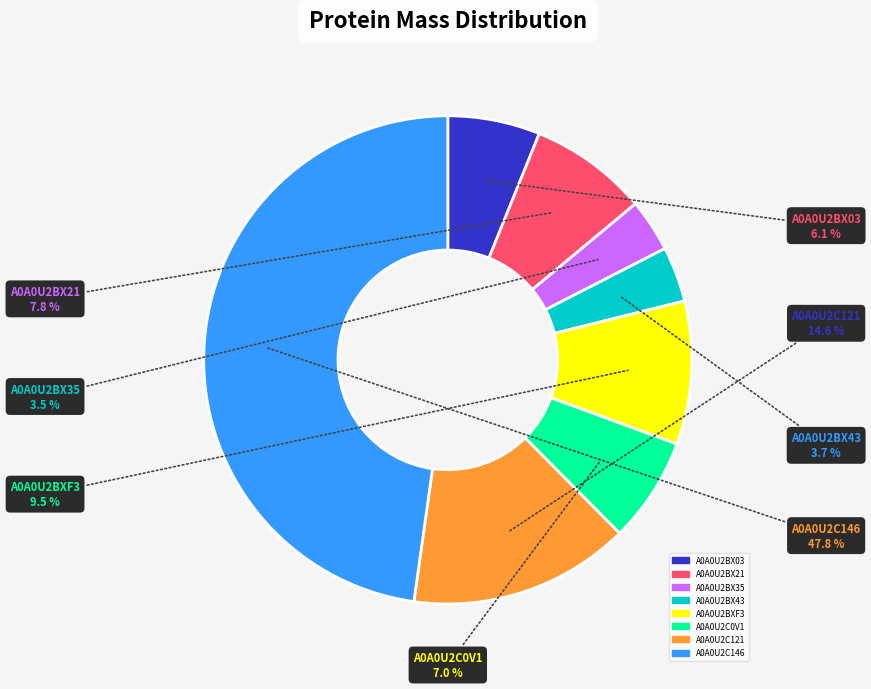

To the nearest percent, what percentage of the pie is A0A0U2C121?

15%